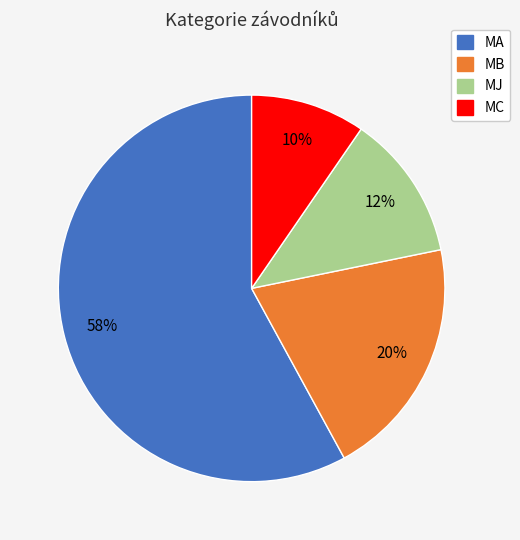

Is the sum of MA and MB greater than half?

Yes